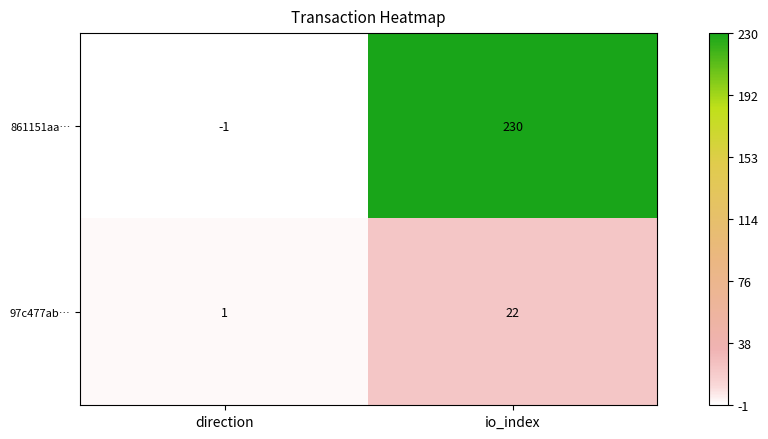

The 97c477ab… series shows 1 at direction. True or false?

True